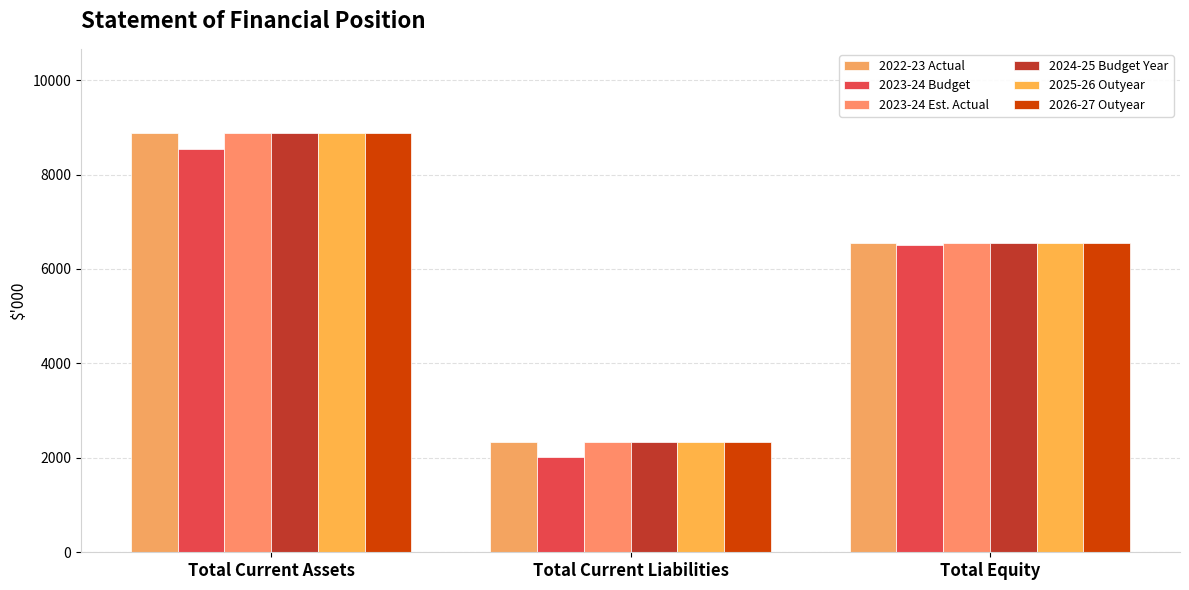

What is the sum of the 2023-24 Budget values at Total Current Assets and Total Equity?

15047